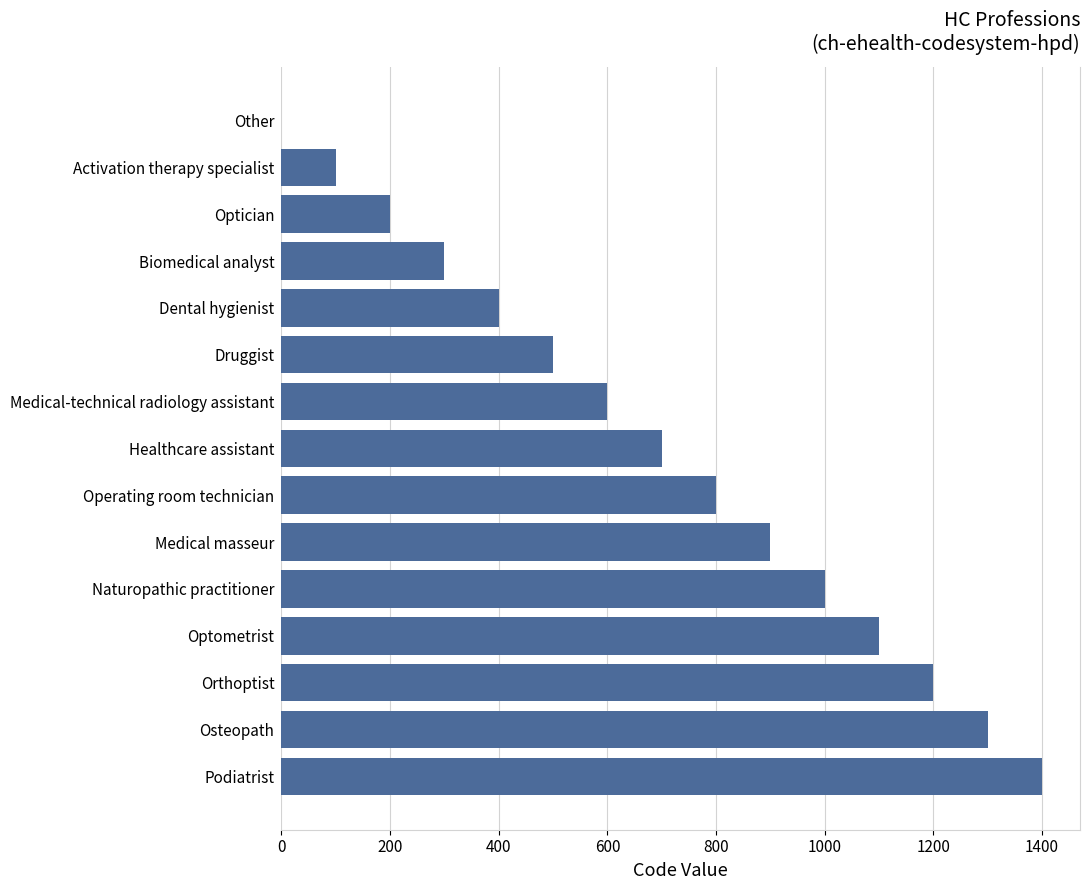

Read the value at Biomedical analyst.

300